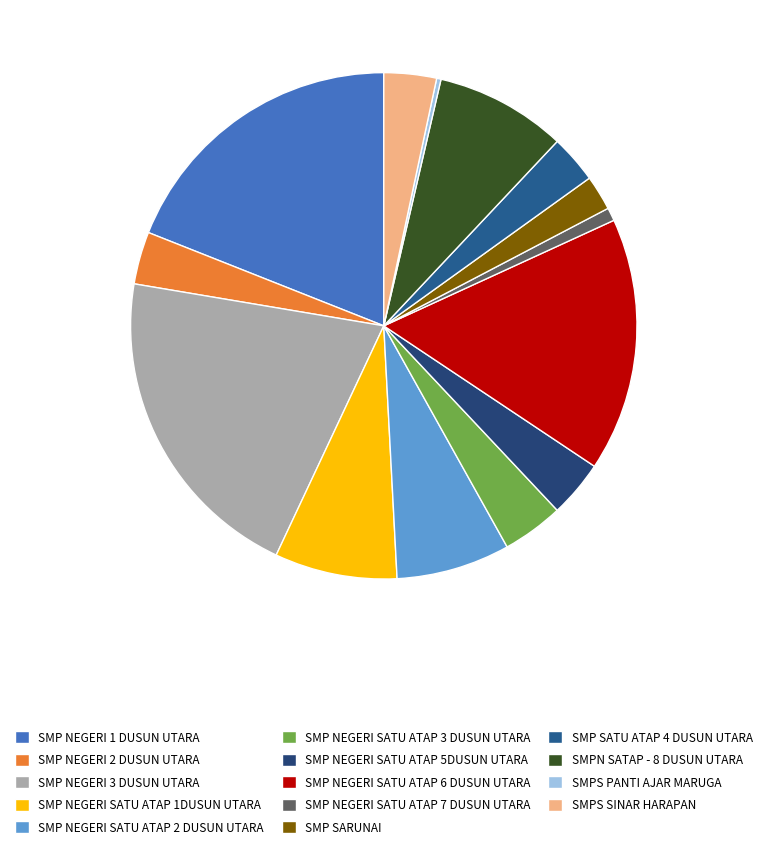

To the nearest percent, what is the average slice percentage?

7%